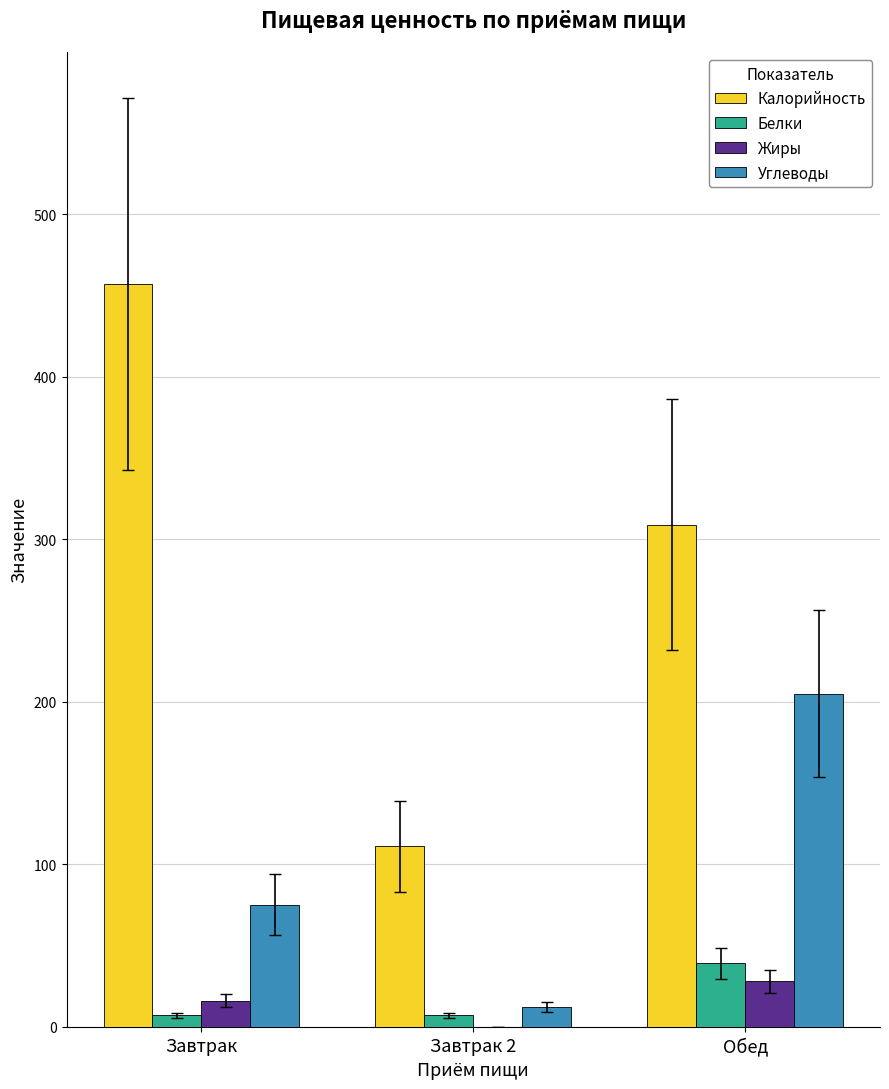

Reading left to right, transcribe all the data shown in this chart.

Калорийность: Завтрак=457.0	Завтрак 2=111.0	Обед=309.0
Белки: Завтрак=7.0	Завтрак 2=7.0	Обед=39.0
Жиры: Завтрак=16.0	Завтрак 2=0.0	Обед=28.0
Углеводы: Завтрак=75.0	Завтрак 2=12.0	Обед=205.0